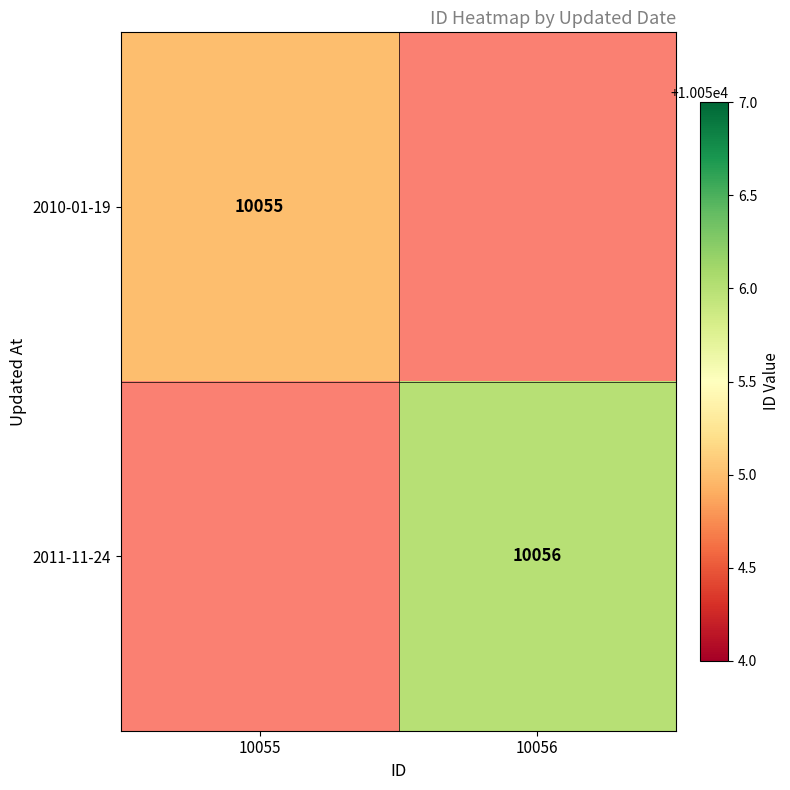

The value of 2010-01-19 at 10055 is 10055. True or false?

True